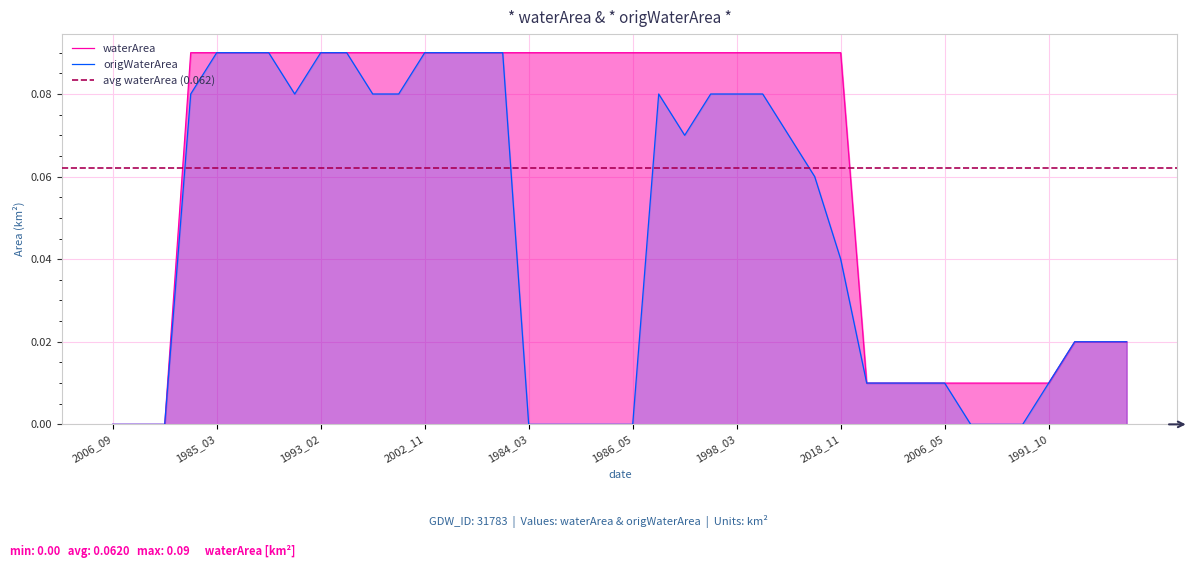

Which series has the widest spread of values?

waterArea